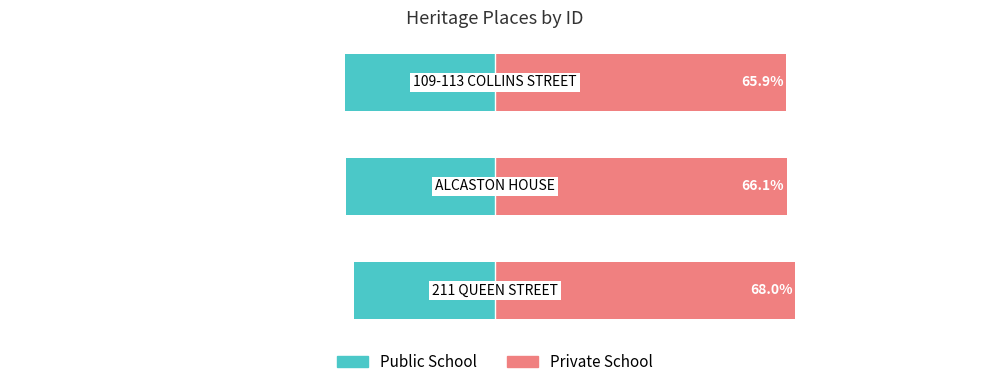

Reading left to right, what are all the values shown in this chart?

Public School: -32.0	-33.9	-34.1
Private School: 68.0	66.1	65.9